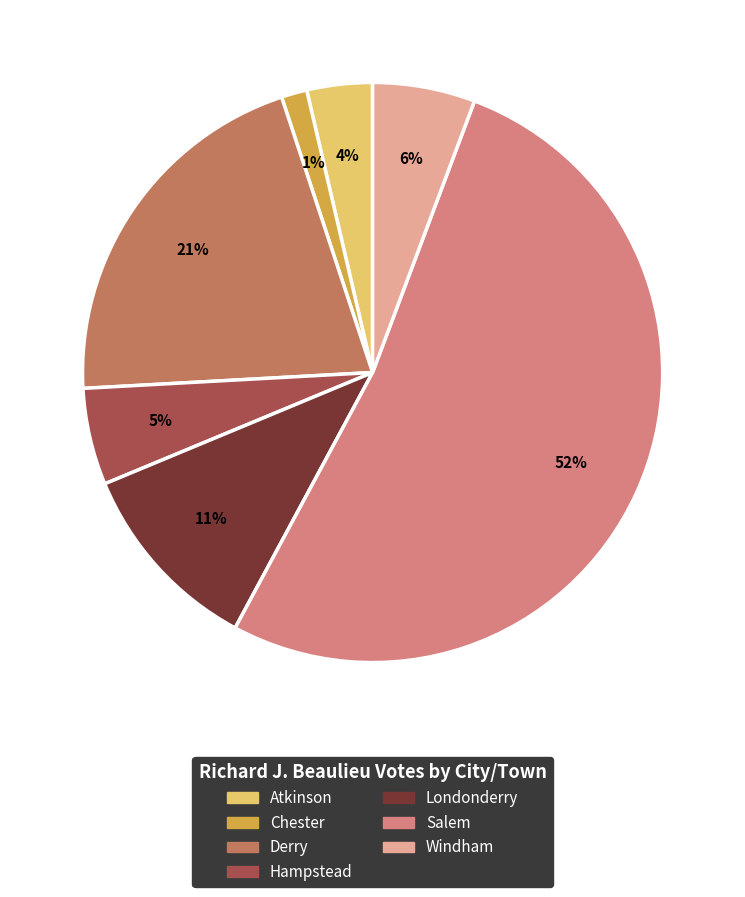

Is the sum of Chester and Windham greater than half?

No